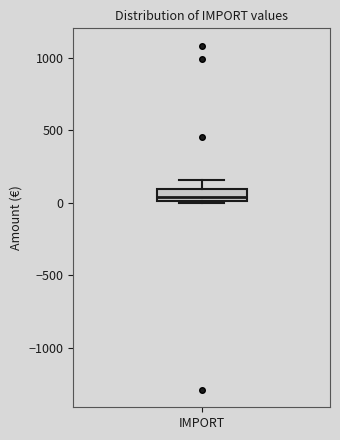

Transcribe this box plot: give where the median line is, the range the box spans, and where the two whiskers end, as read against the y-axis. The values are not printed on the chart, so give them approximately, as read against the axis.

median 50, box 0 to 100, whiskers 0 (just below the box's lower edge) to 150